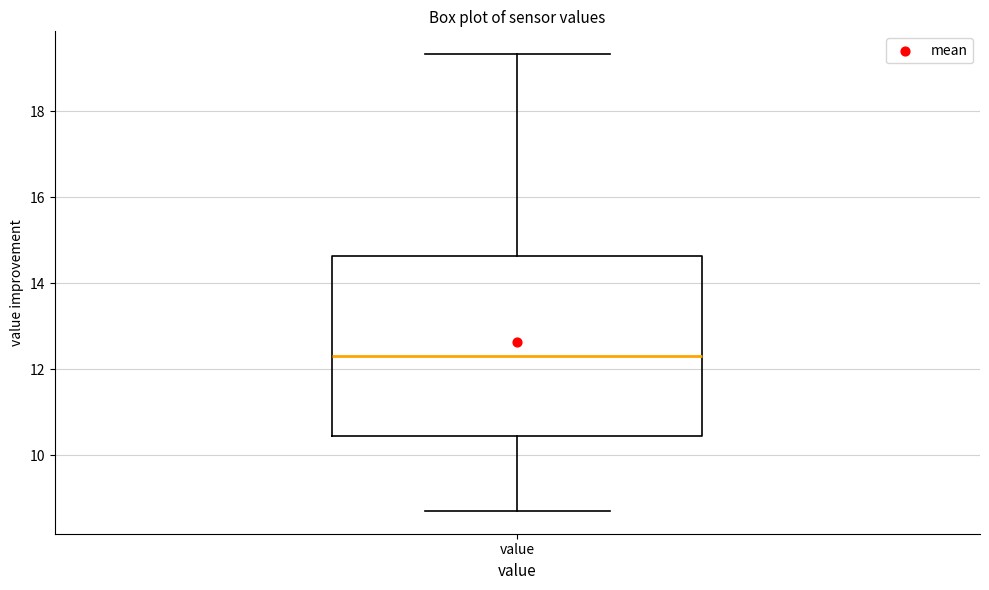

Transcribe this box plot: give where the median line is, the range the box spans, and where the two whiskers end, as read against the y-axis. The values are not printed on the chart, so give them approximately, as read against the axis.

median 12.4, box 10.4 to 14.6, whiskers 8.8 to 19.4